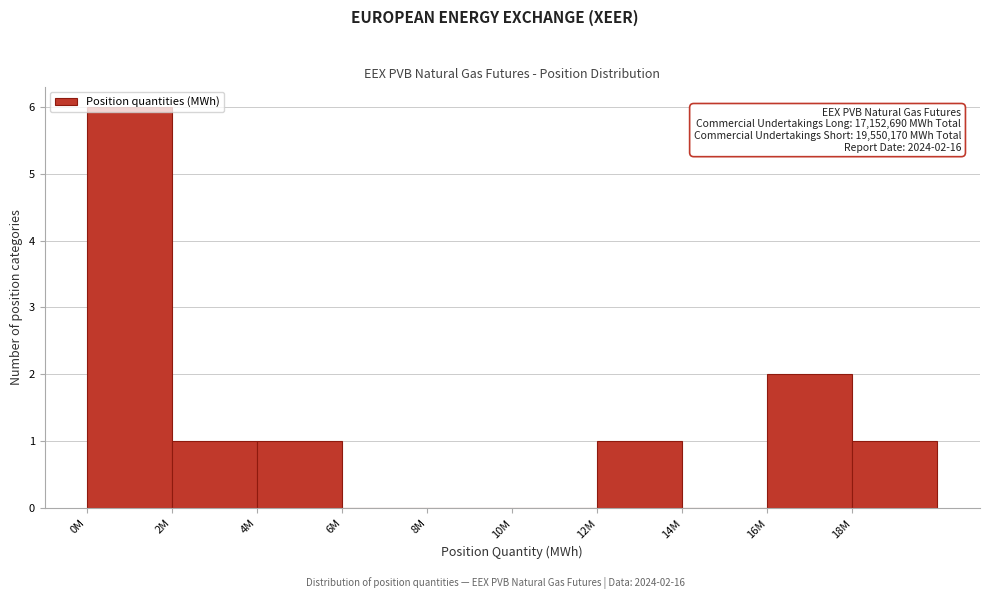

What is the sum of all values?

12